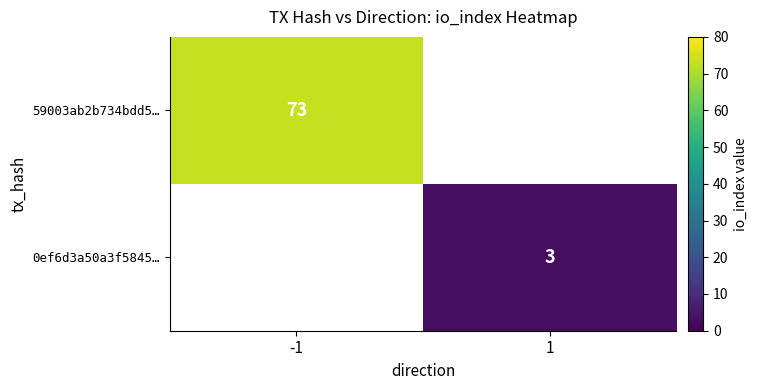

The 59003ab2b734bdd5… series shows 47.1 at -1. True or false?

False